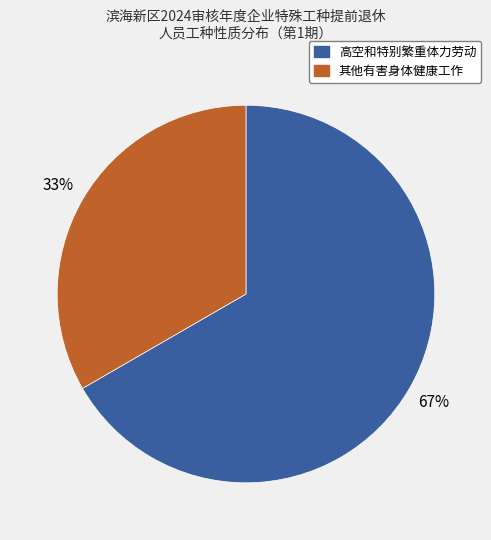

Is it true that 高空和特别繁重体力劳动 is 67% of the pie?

True